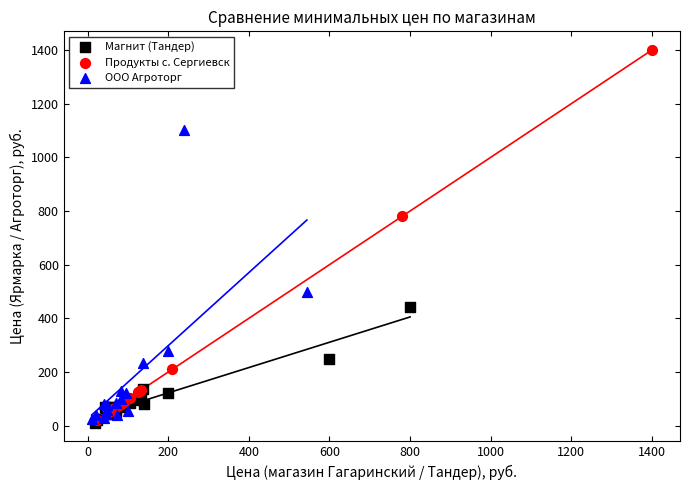

Which series contains the highest Y value?

Продукты с. Сергиевск